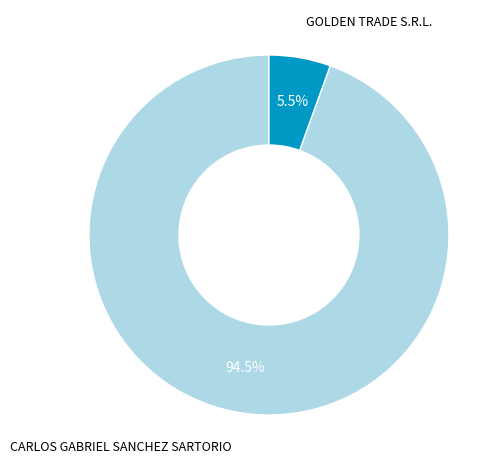

Is it true that CARLOS GABRIEL SANCHEZ SARTORIO is 80% of the pie?

False